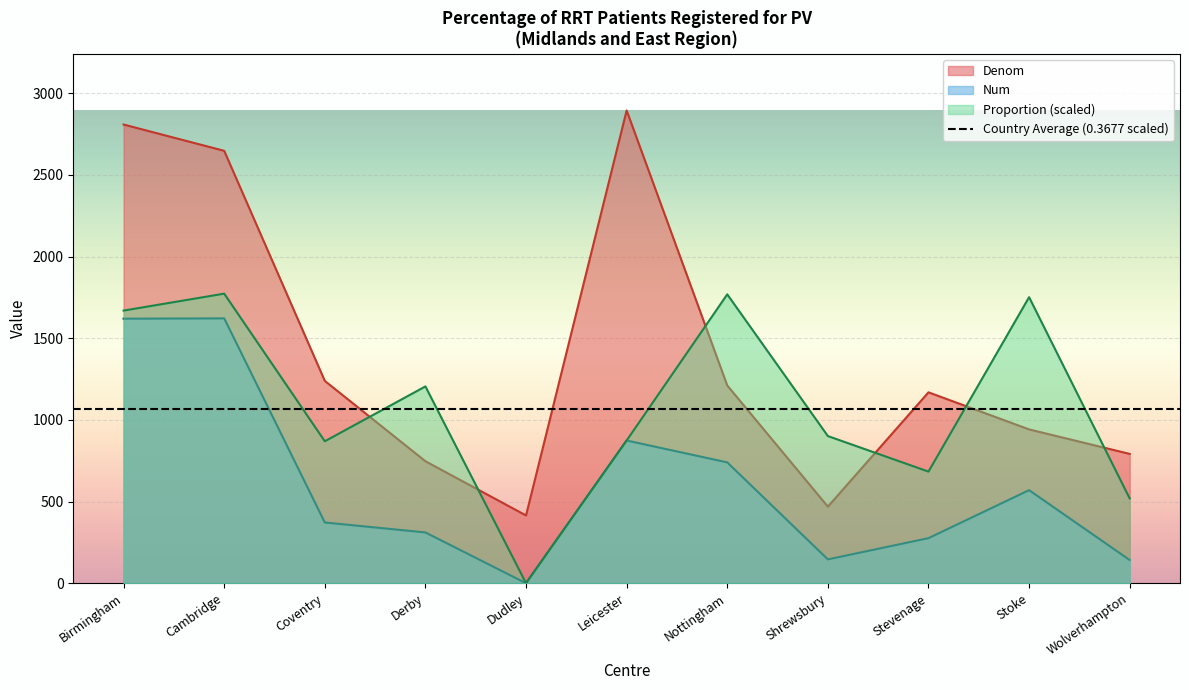

Rank the series by their maximum value, from lowest to highest.

Num, Proportion, Denom